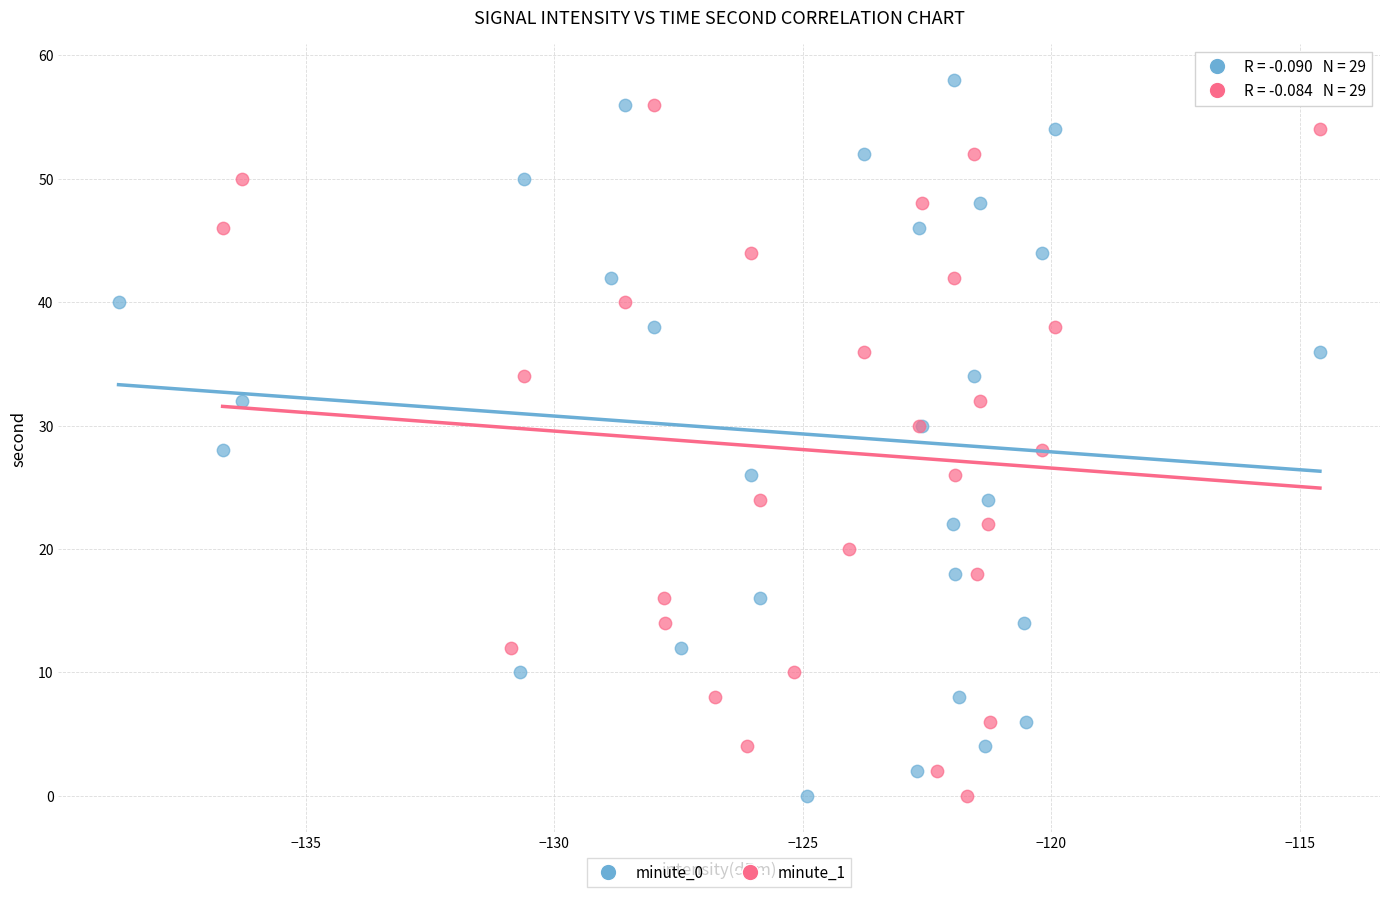

Which series has the widest spread of Y values?

minute_0